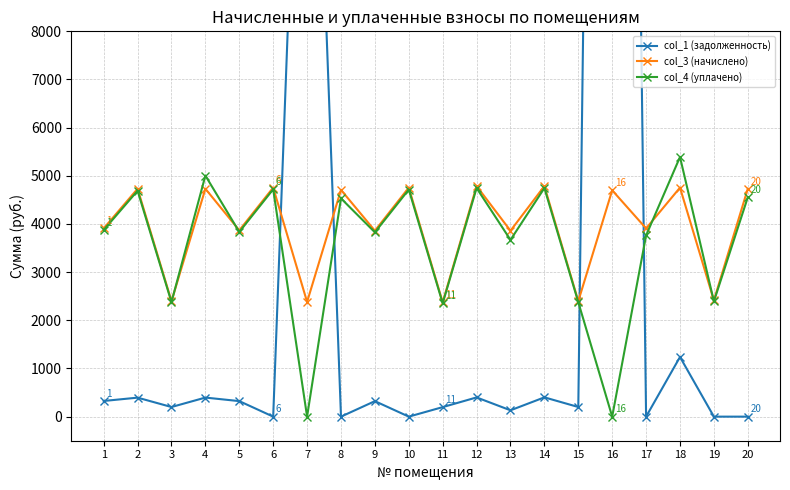

How many data points in col_1 (задолженность) are above 321?

10